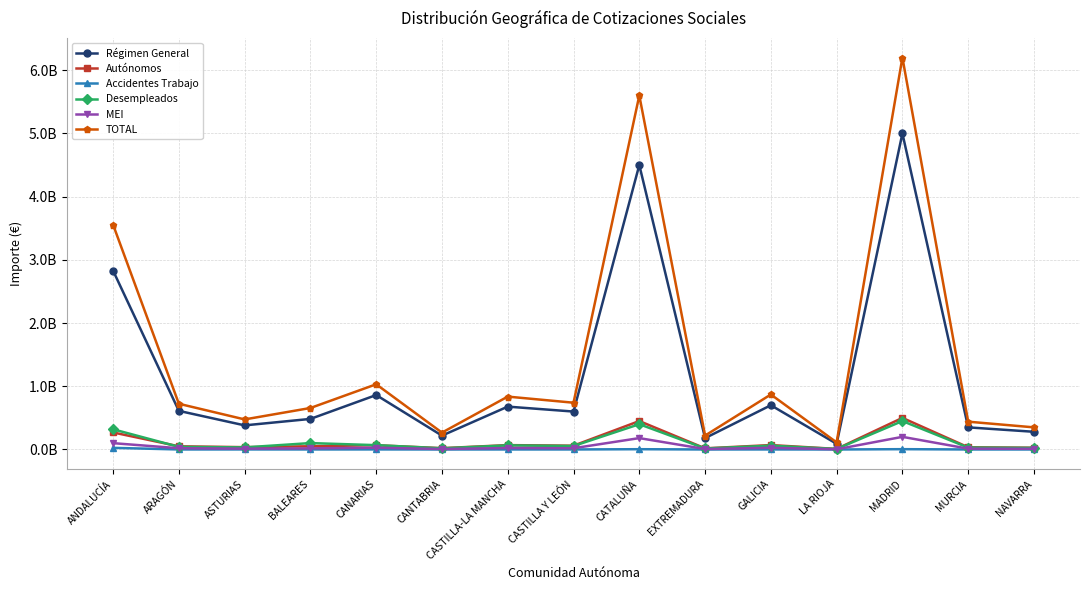

How many values in the TOTAL series are below 723305791?

7